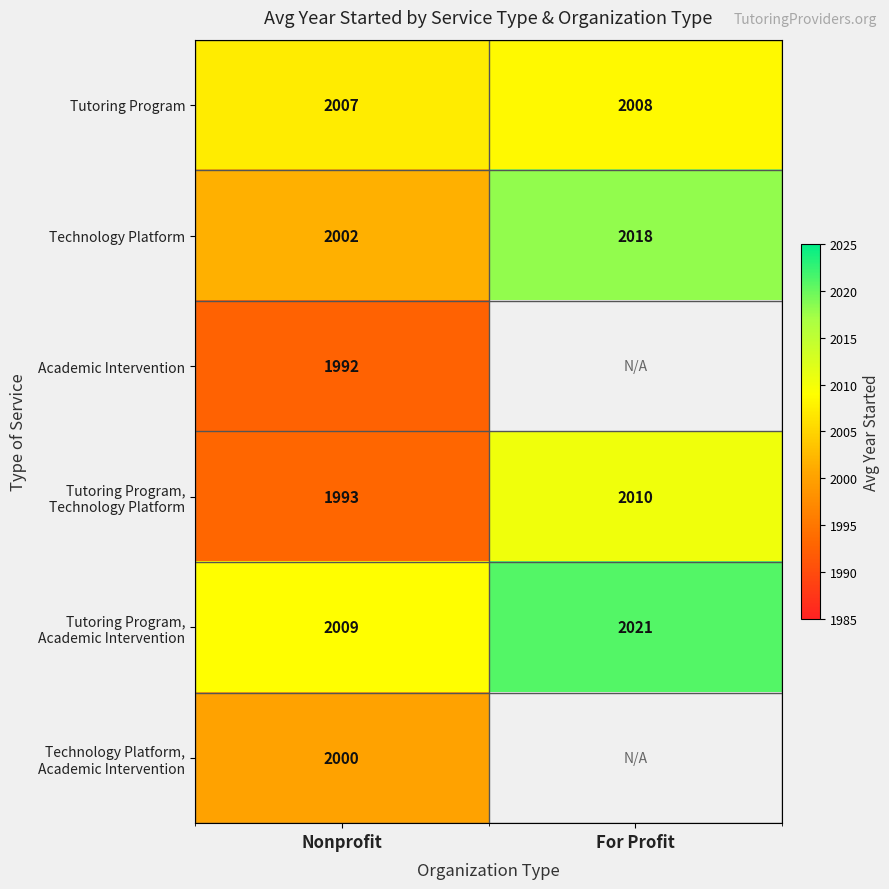

Is it true that Tutoring Program equals 427.0 at Nonprofit?

False